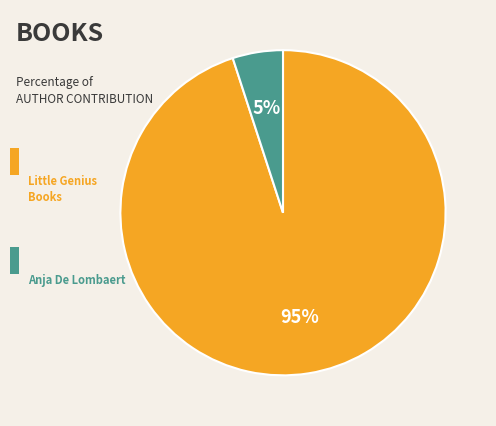

Is there any slice that represents more than half of the pie?

Yes